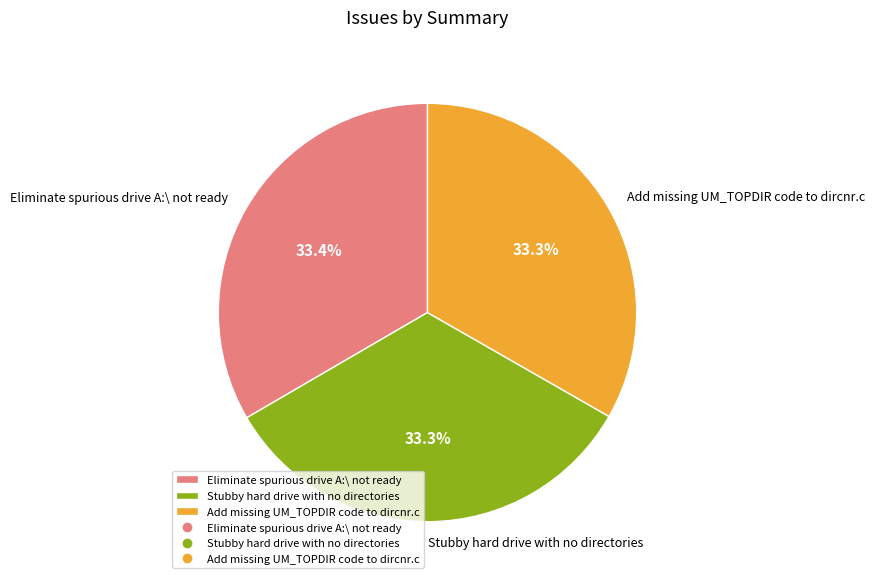

To the nearest percent, what is the combined percentage of Eliminate spurious drive A:\ not ready and Add missing UM_TOPDIR code to dircnr.c?

67%